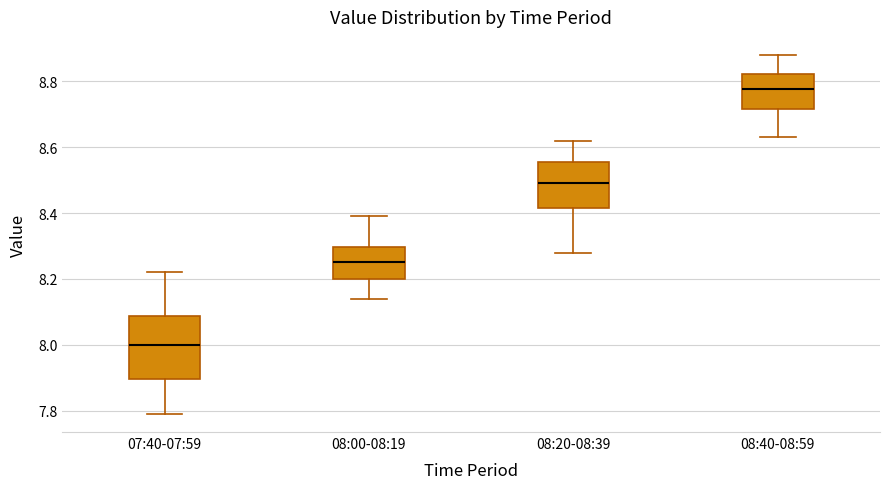

Where does the lower whisker of the box for 08:40-08:59 end on the y-axis? The values are not printed on the chart, so give them approximately, as read against the axis.

8.64